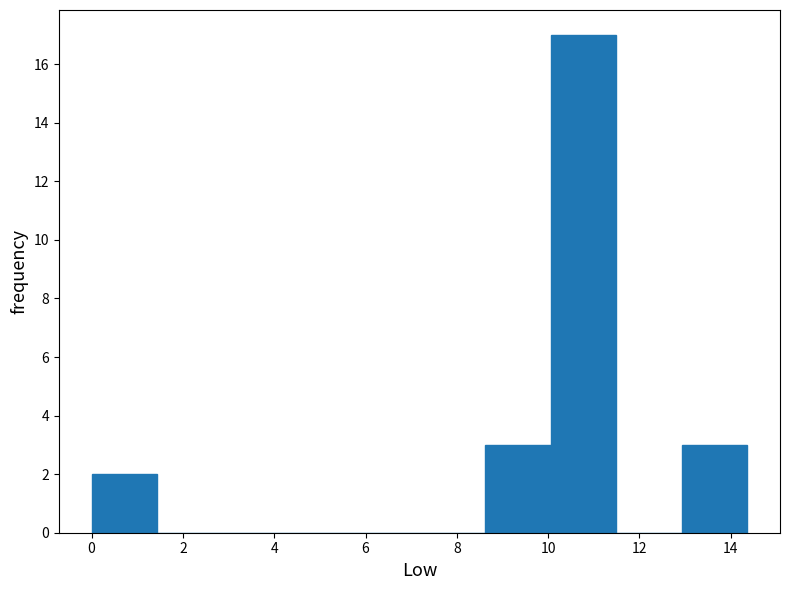

Reading left to right, transcribe this chart: for each bar, give the range it covers on the x-axis and its height. Neither the bar edges nor the heights are printed on the chart, so give them approximately, as read against the axes.

0.0 to 1.4: 2
1.4 to 2.8: 0
2.8 to 4.4: 0
4.4 to 5.8: 0
5.8 to 7.2: 0
7.2 to 8.6: 0
8.6 to 10.0: 3
10.0 to 11.4: 17
11.4 to 13.0: 0
13.0 to 14.4: 3